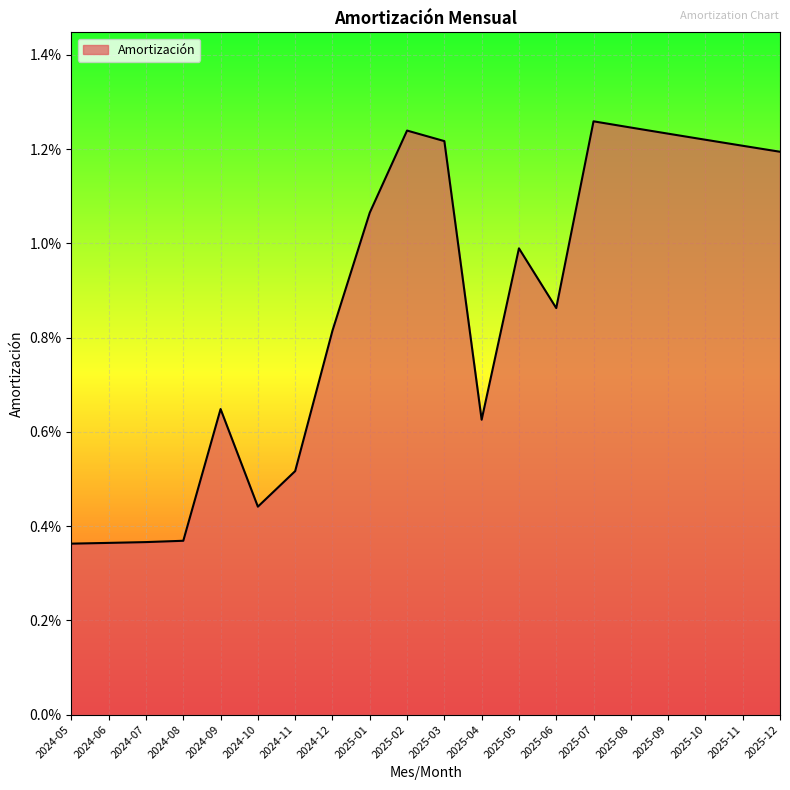

What is the label of the 4th point from the left?

2024-08